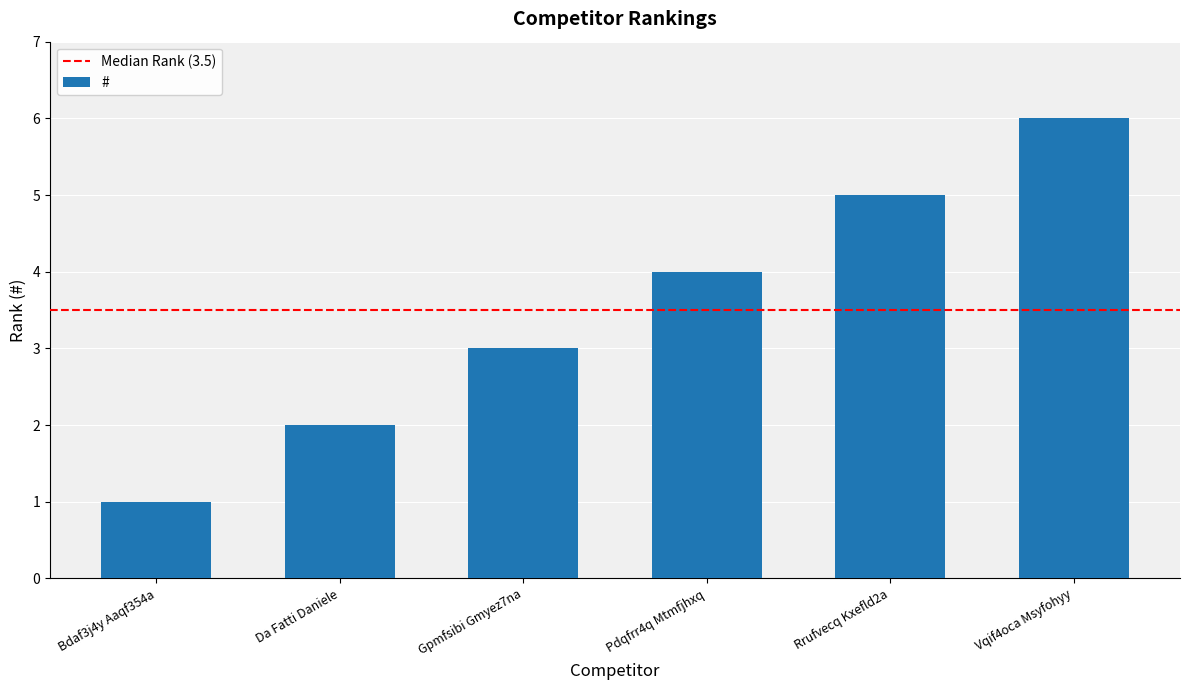

How many series are shown in this chart?

1